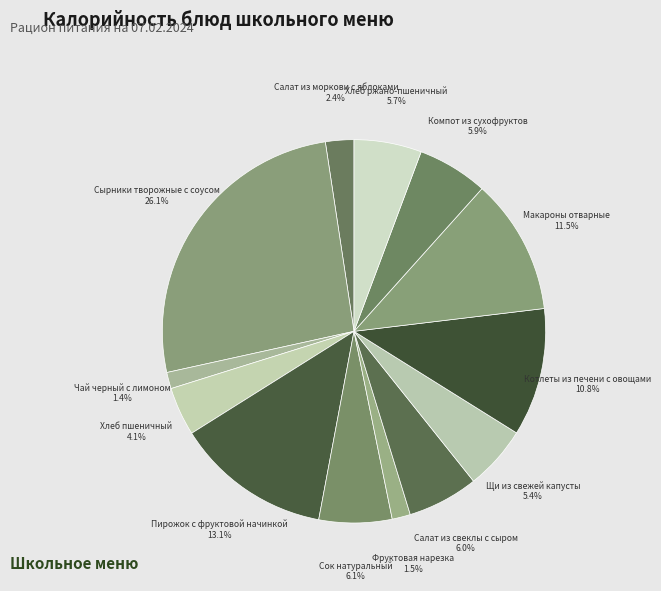

To the nearest percent, what percentage of the pie is Щи из свежей капусты?

5%